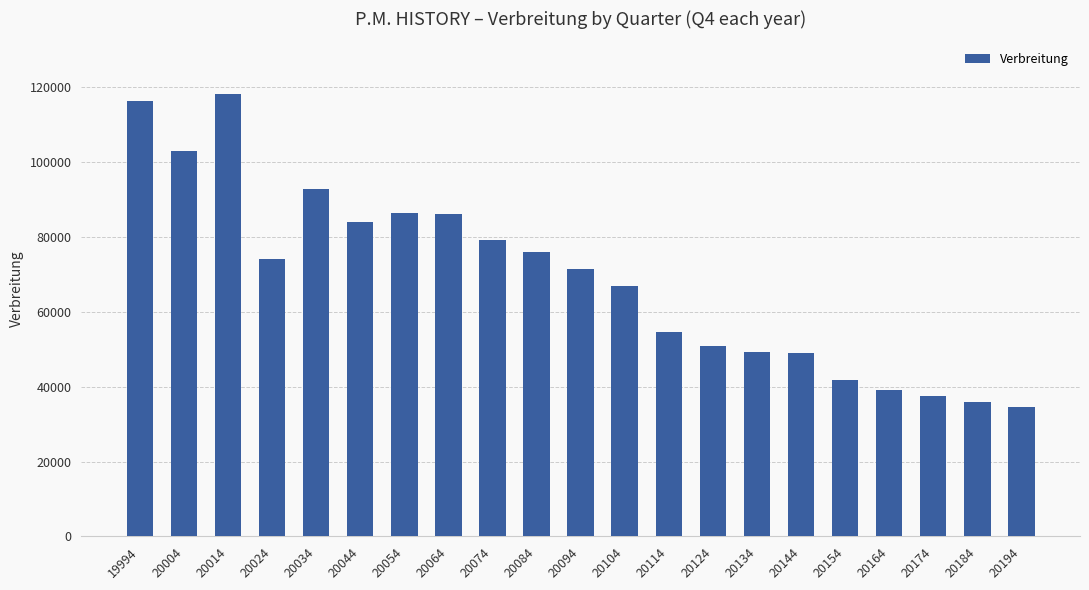

What is the difference between the values at 20034 and 20004?

10072